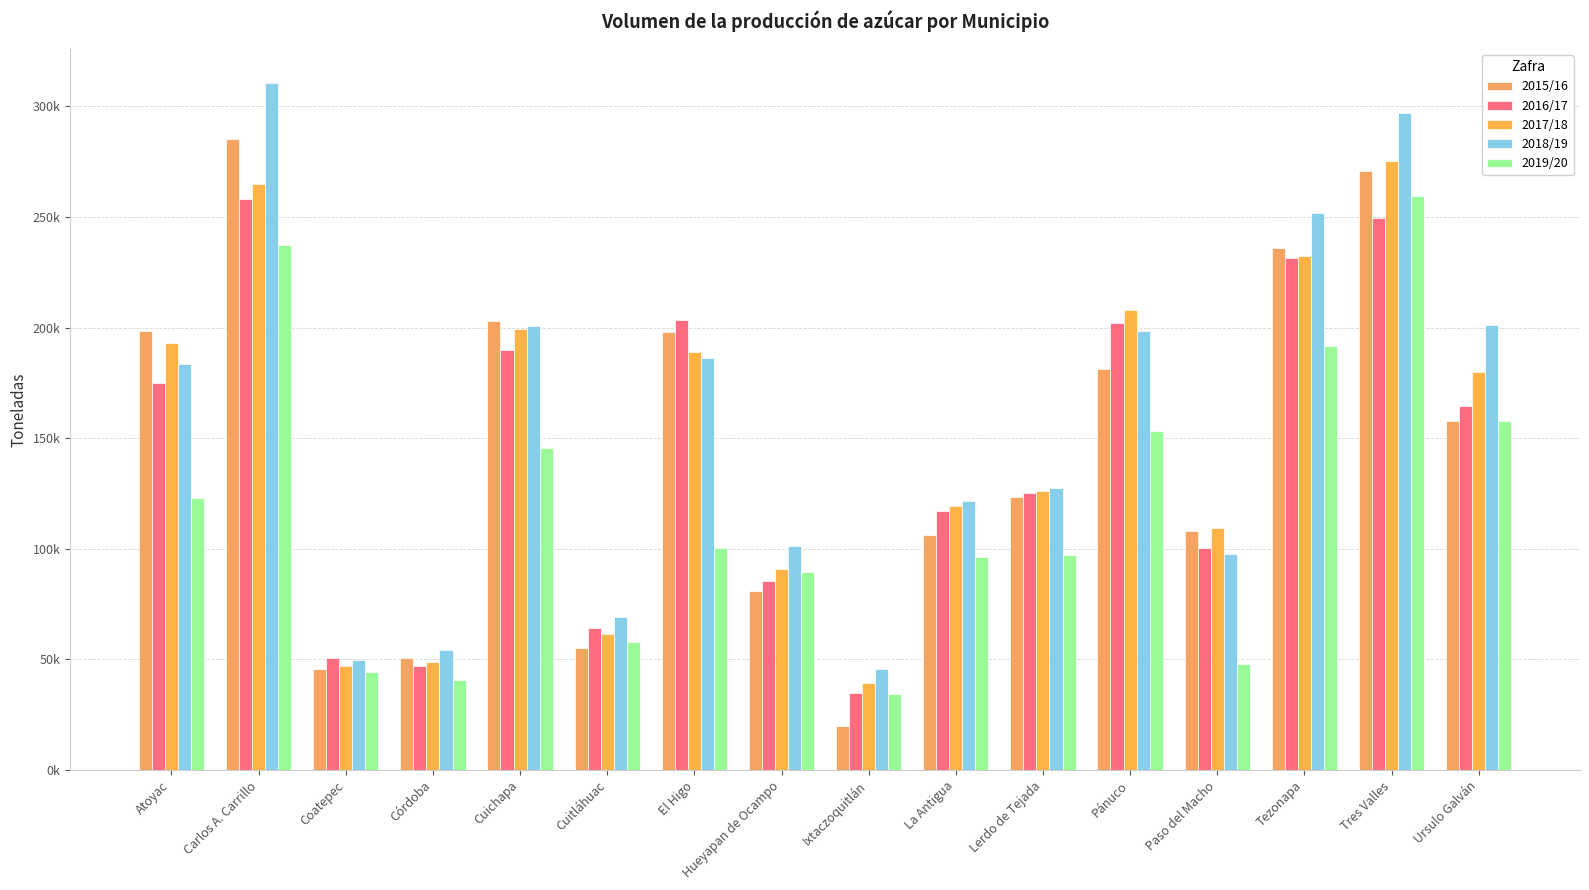

True or false: 2017/18 has a value of 188857.8 at El Higo.

True